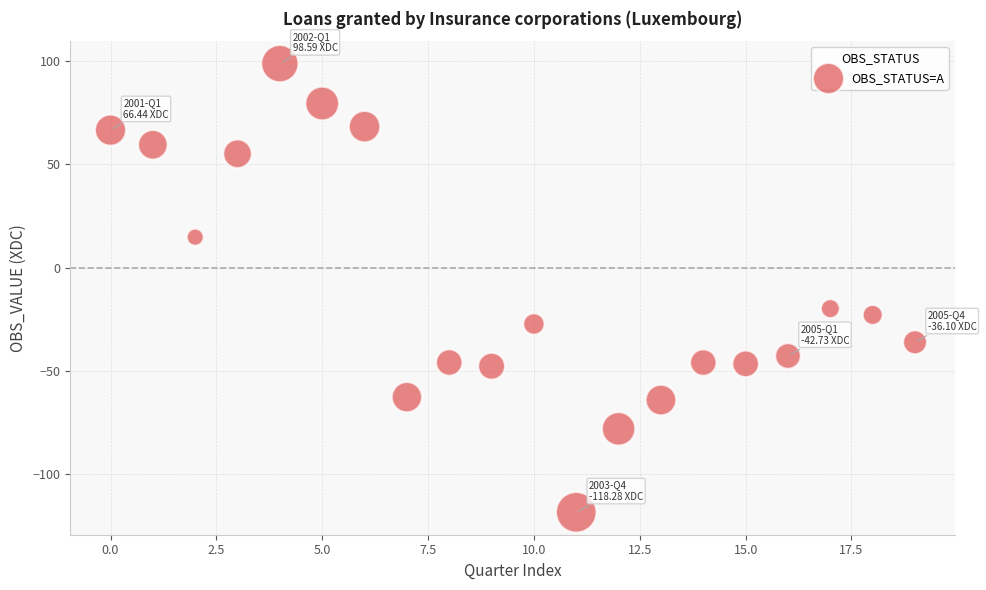

What is the range of Y values (max minus min)?

216.9